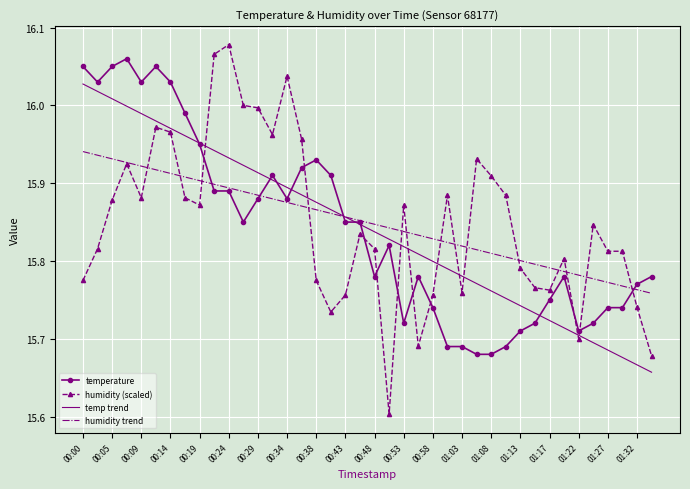

Which series has the largest range (max minus min)?

humidity (scaled)